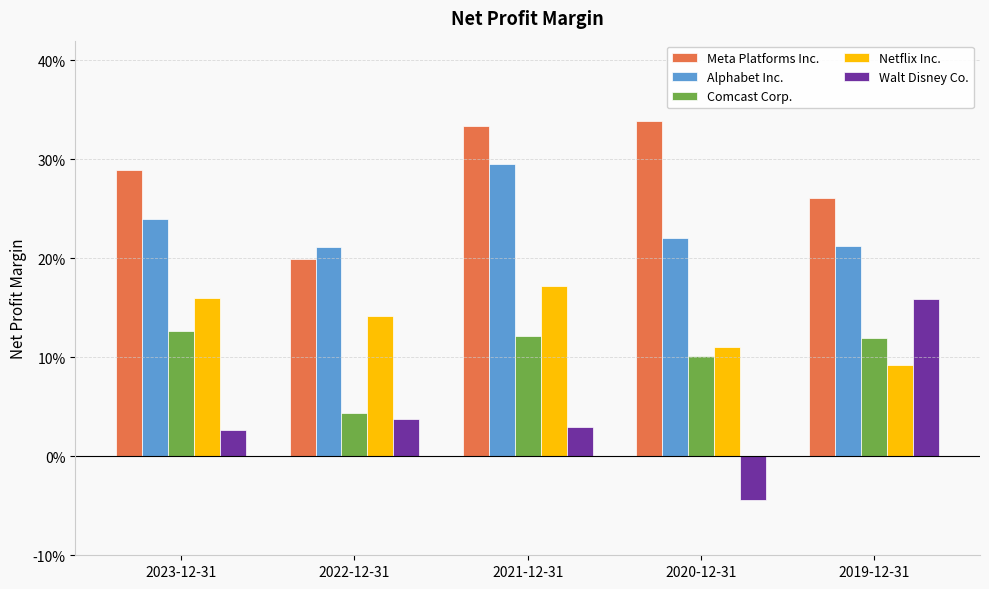

List the labels in order of Meta Platforms Inc. value, smallest first.

2022-12-31, 2019-12-31, 2023-12-31, 2021-12-31, 2020-12-31